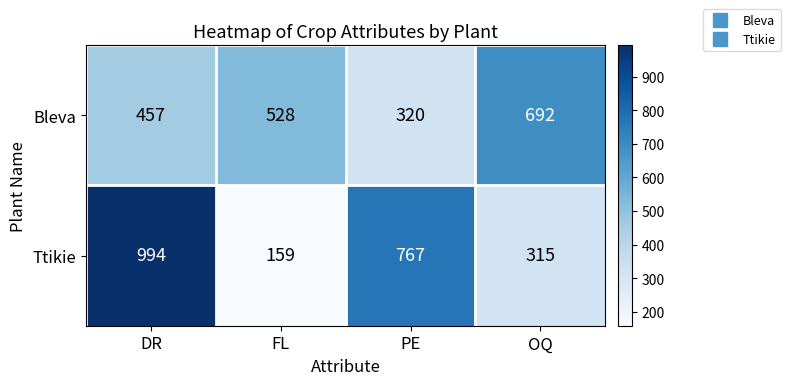

The Bleva series shows 457 at DR. True or false?

True